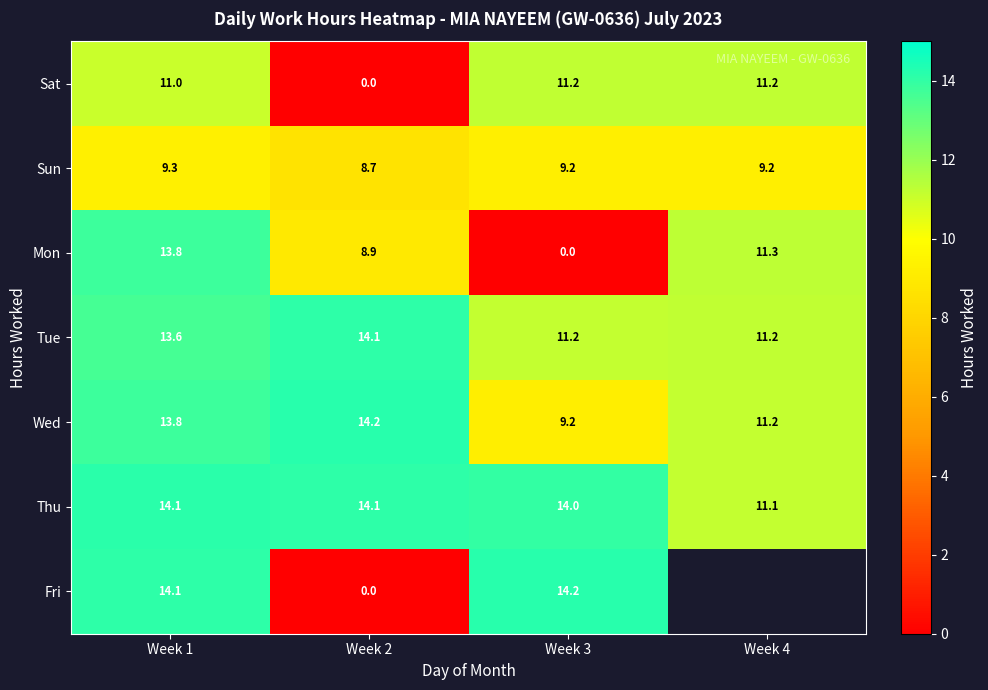

What is the total value across all series at Week 3?

69.0